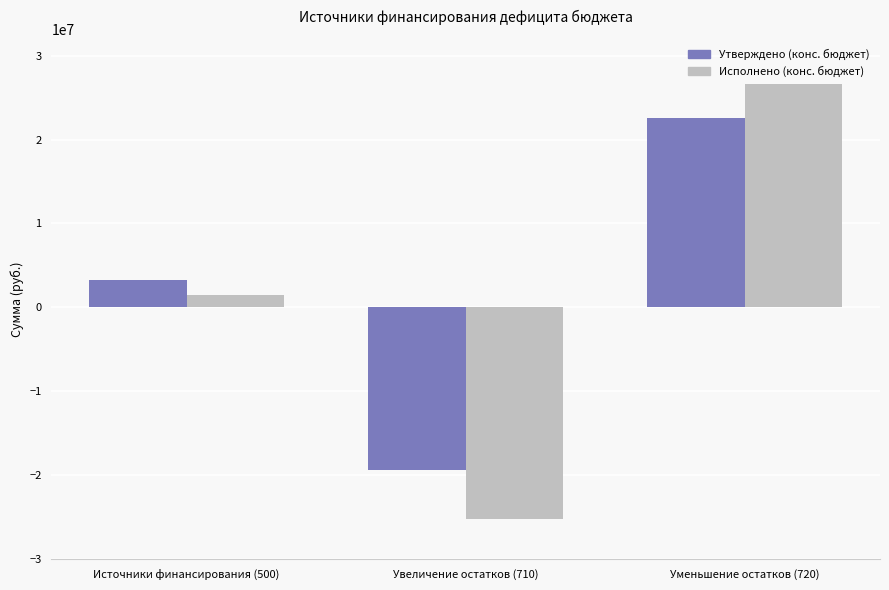

Which category has the lowest value in the Исполнено (конс. бюджет) series?

Увеличение остатков (710)